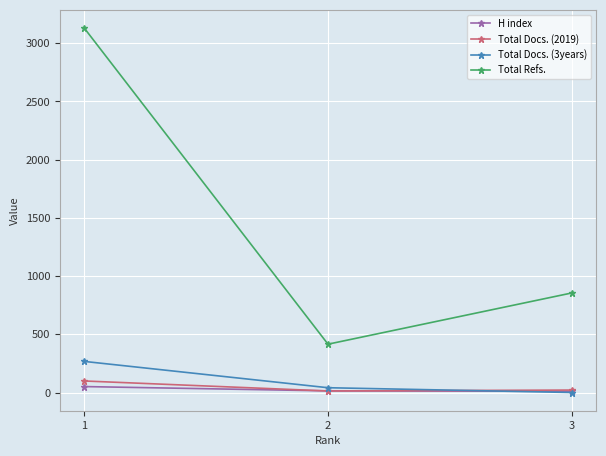

What is the greatest value displayed?

3130